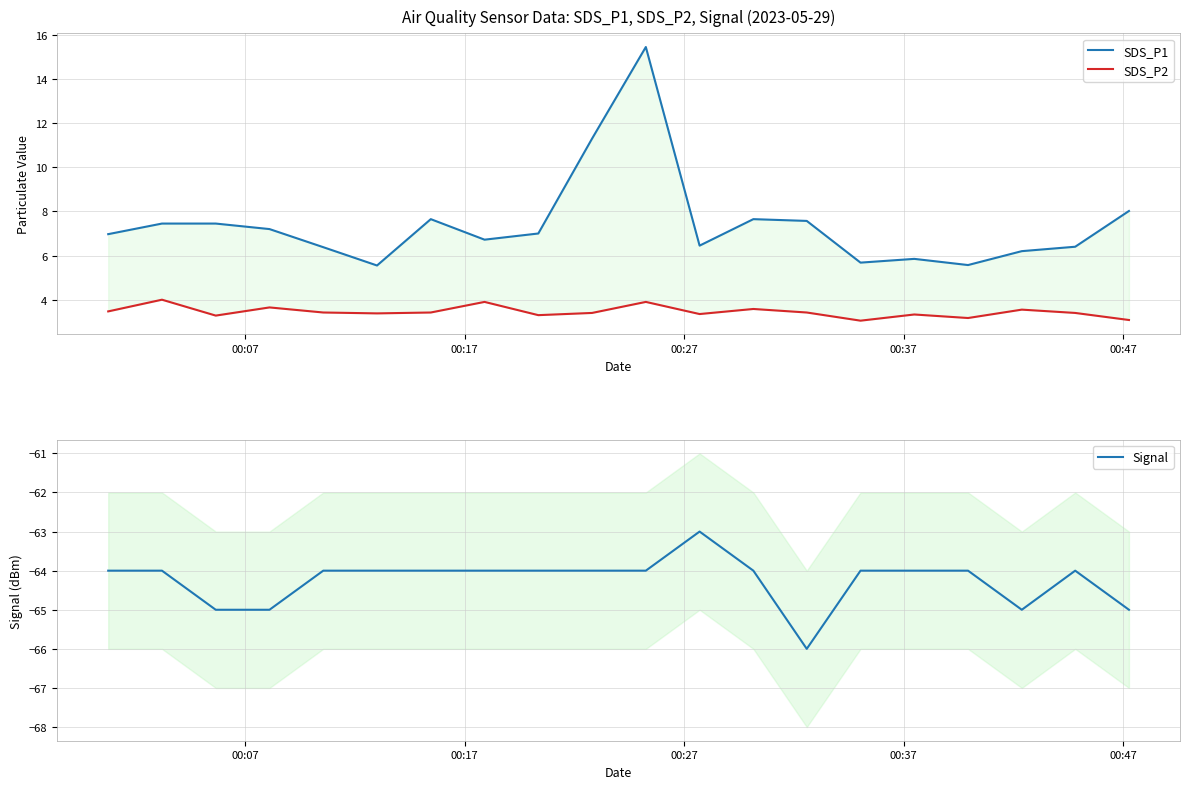

How many distinct data groups are displayed?

3